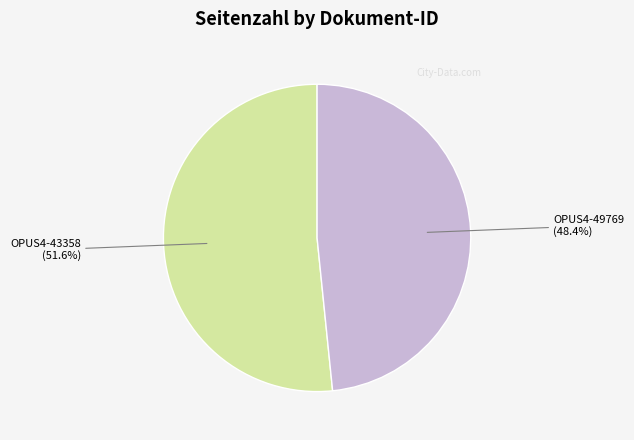

Which slice is the smallest?

OPUS4-49769